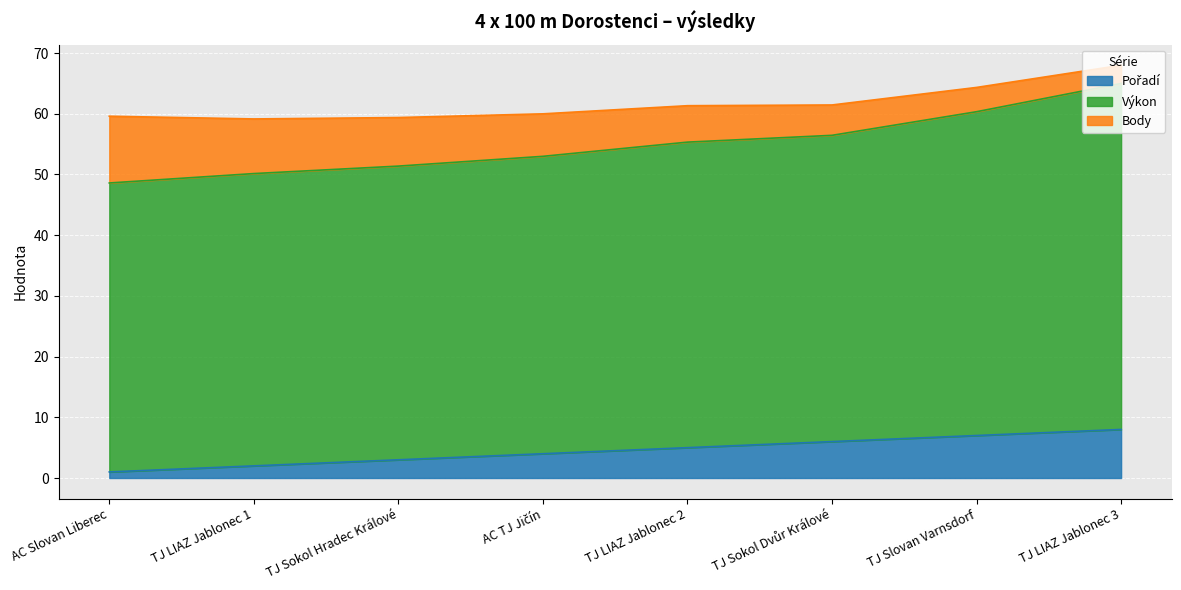

At which label is Pořadí closest to 4?

AC TJ Jičín